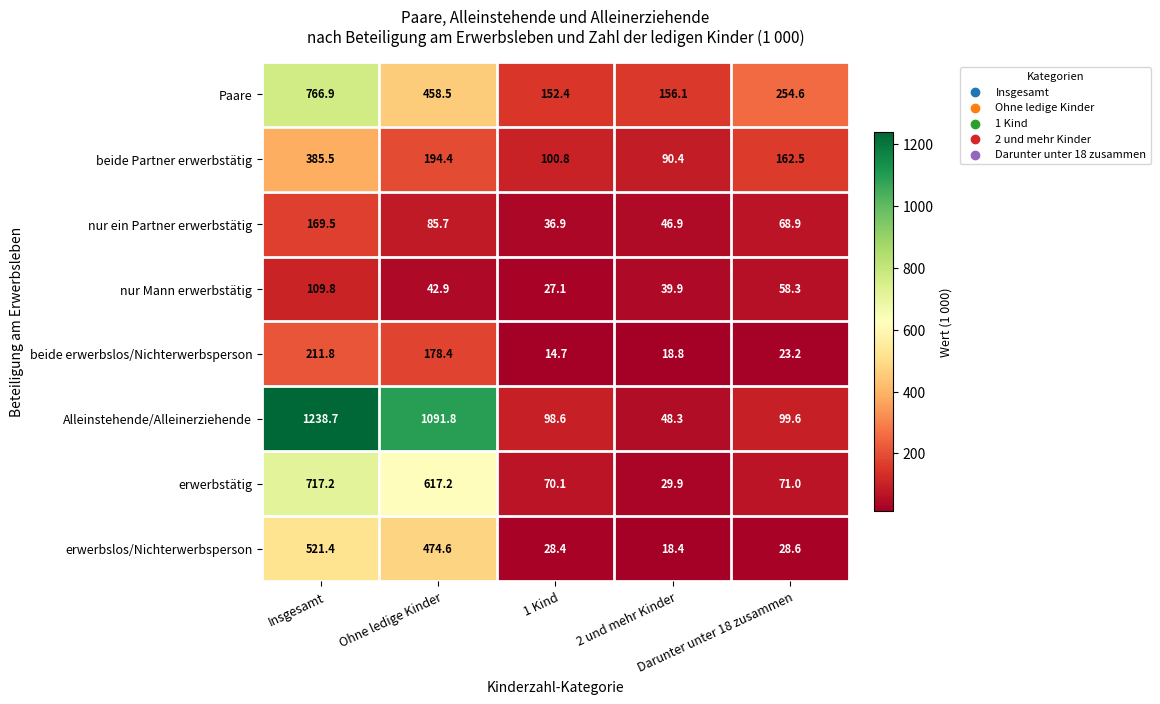

Rank the series at Insgesamt from lowest to highest value.

nur Mann erwerbstätig, nur ein Partner erwerbstätig, beide erwerbslos/Nichterwerbsperson, beide Partner erwerbstätig, erwerbslos/Nichterwerbsperson, erwerbstätig, Paare, Alleinstehende/Alleinerziehende